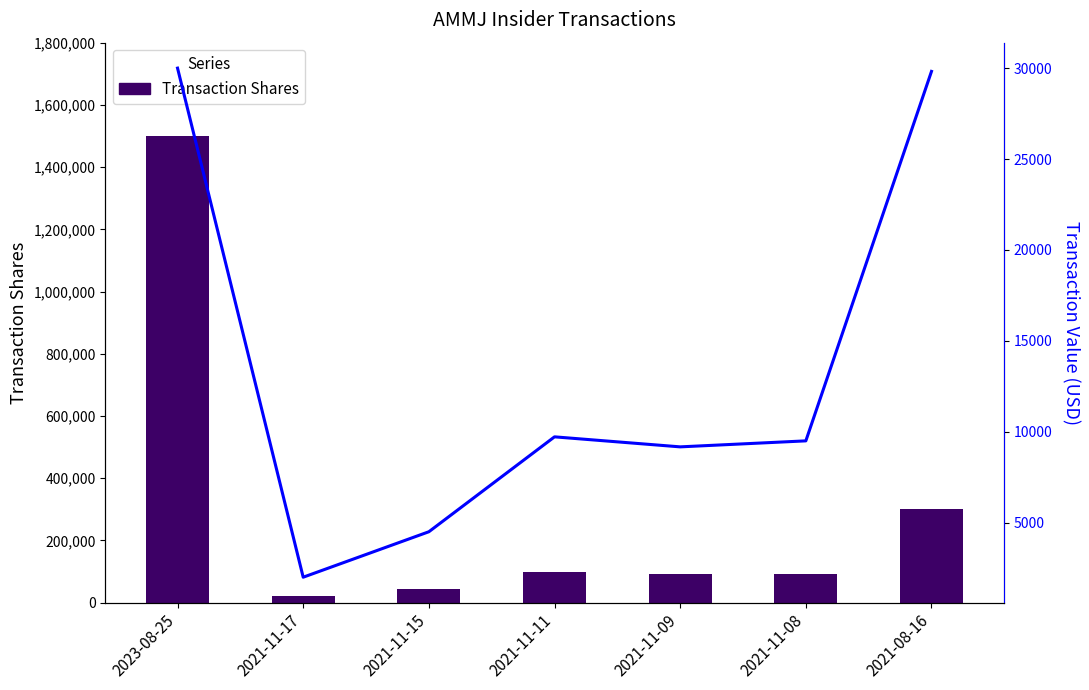

At how many categories does at least one series exceed 117345?

2